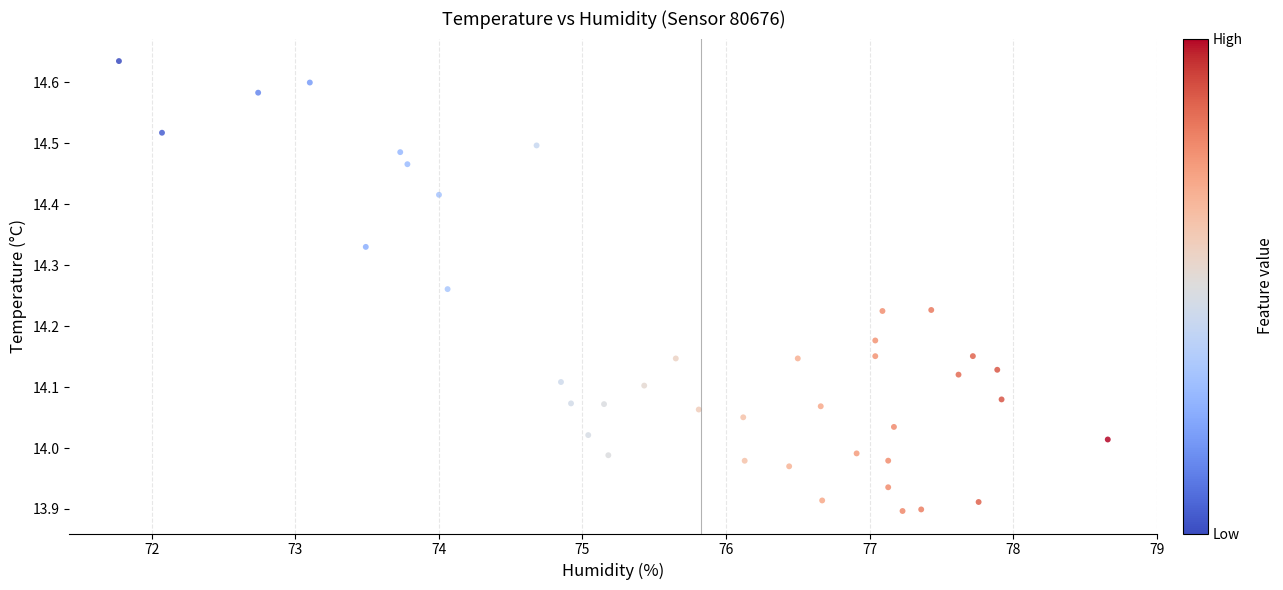

What is the range of Y values (max minus min)?

0.7